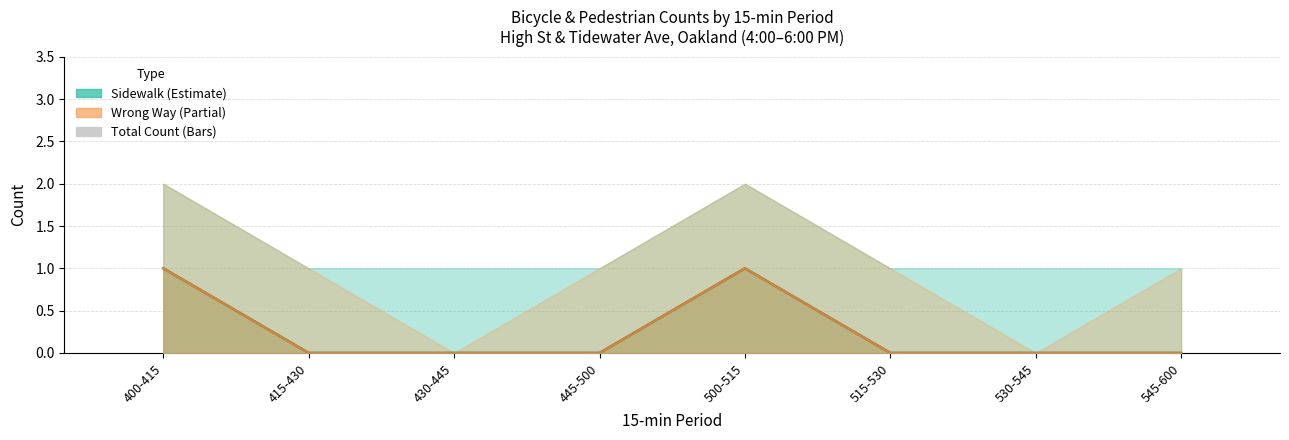

How many bars are there in each group?

3